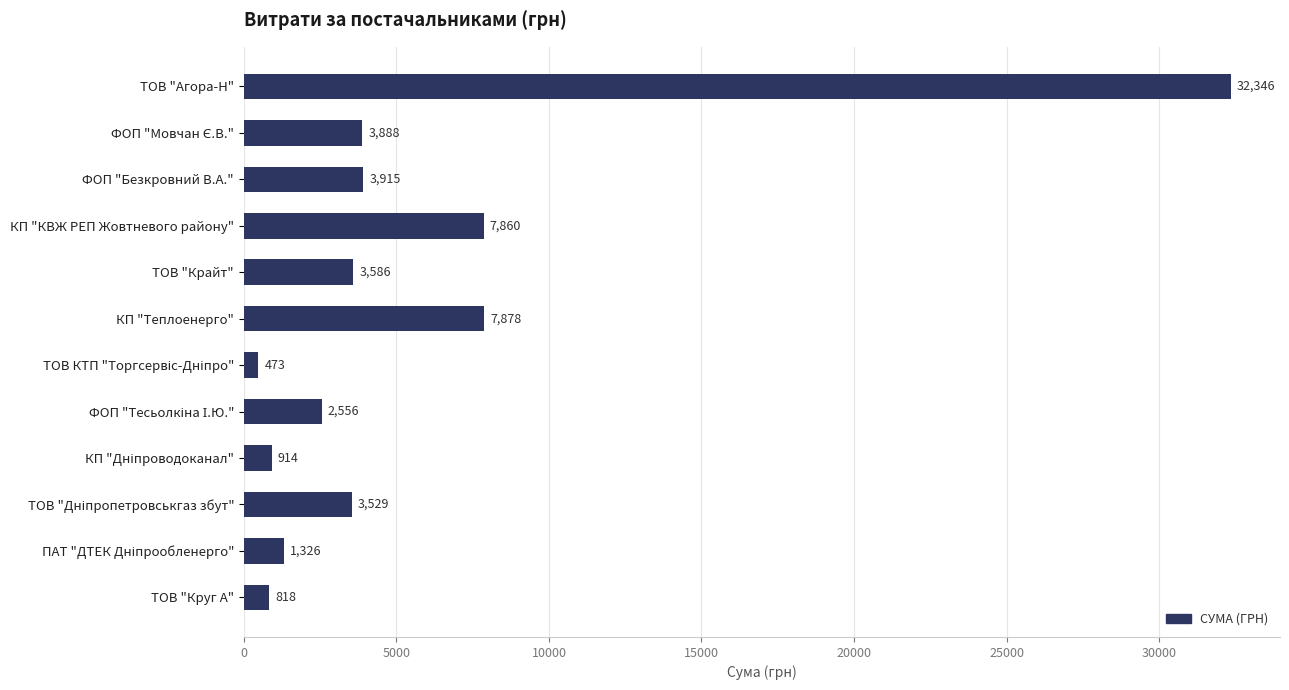

At which label is the value closest to 16409?

КП "Теплоенерго"